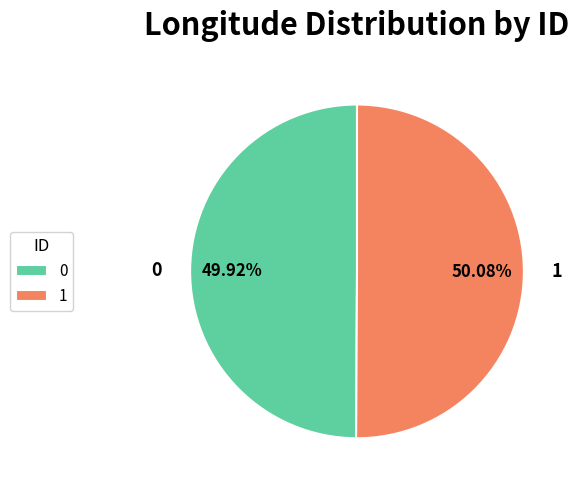

What is the ratio of the value at 0 to the value at 1?

1.0